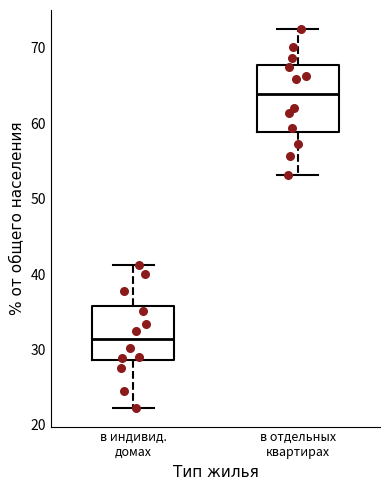

Comparing the boxes themselves (not the whiskers), which one is the tallest?

в отдельных квартирах